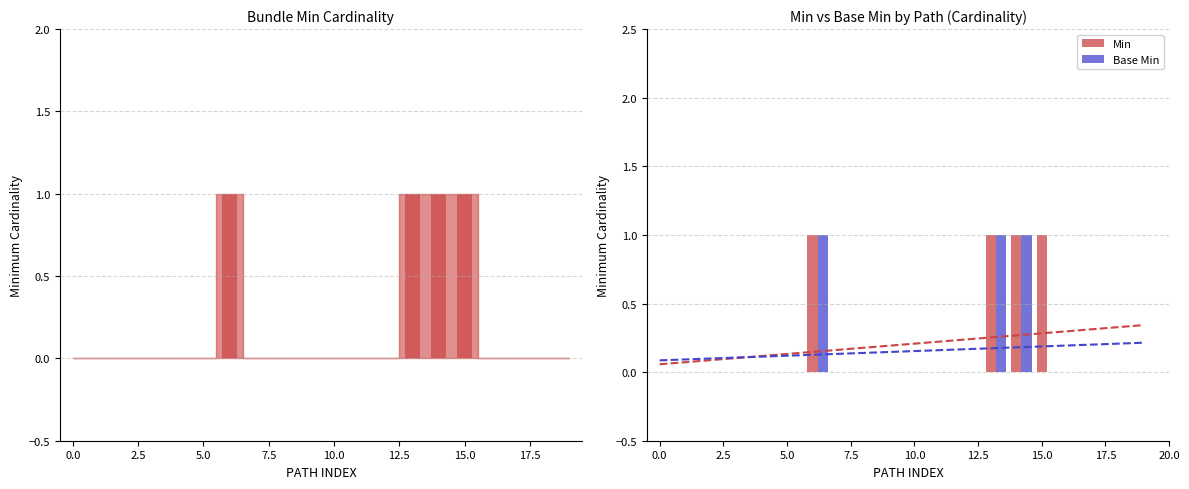

How many values in Base Min are above zero?

3